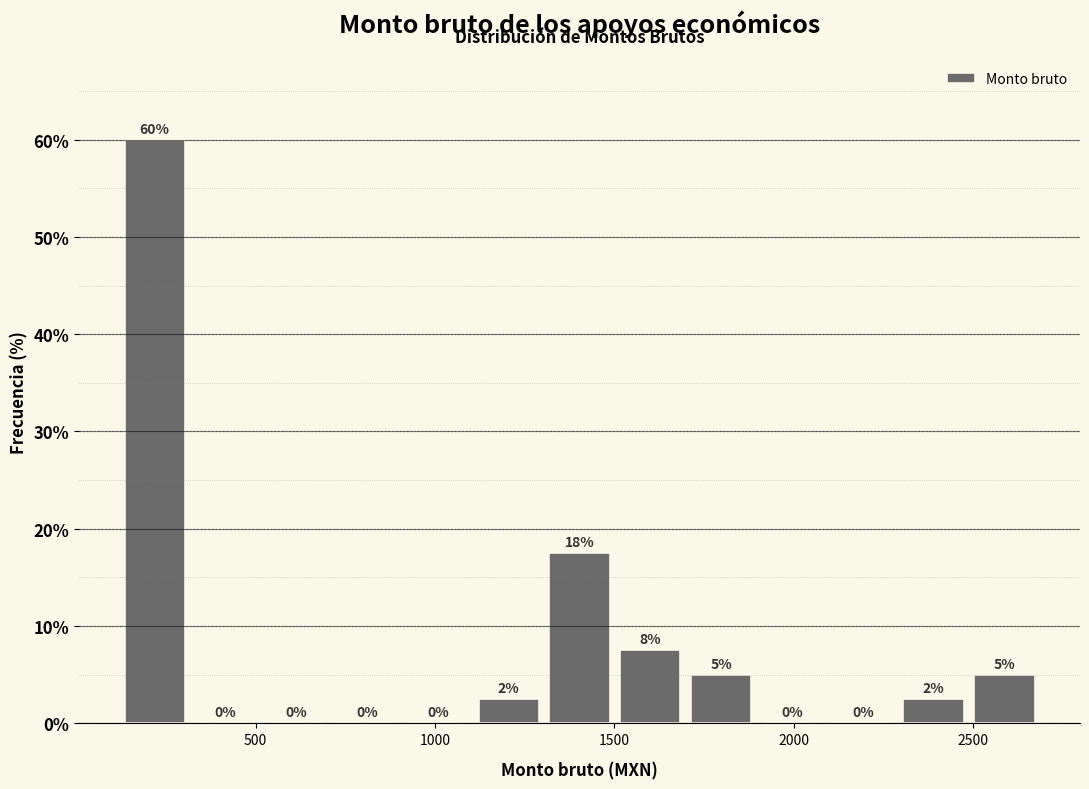

Read against the x-axis, roughly where is the centre of the tallest bar?

200